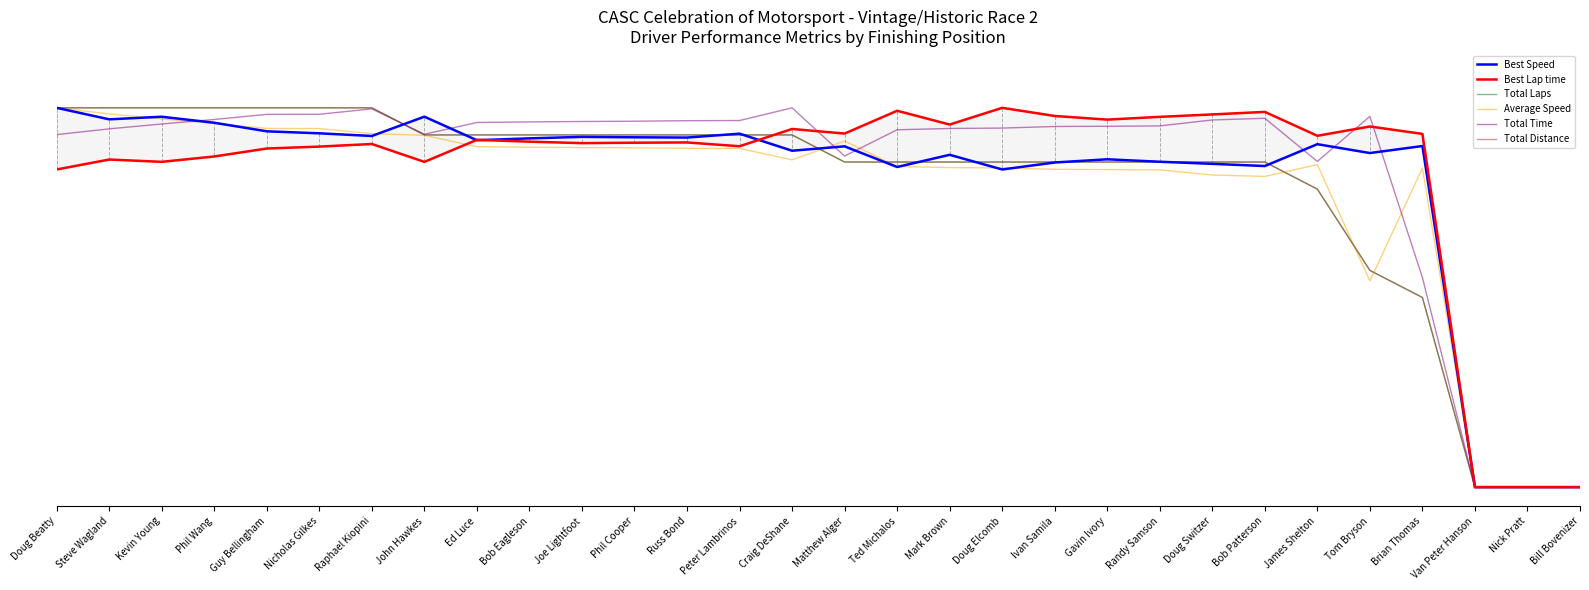

Does the chart have visible grid lines?

No